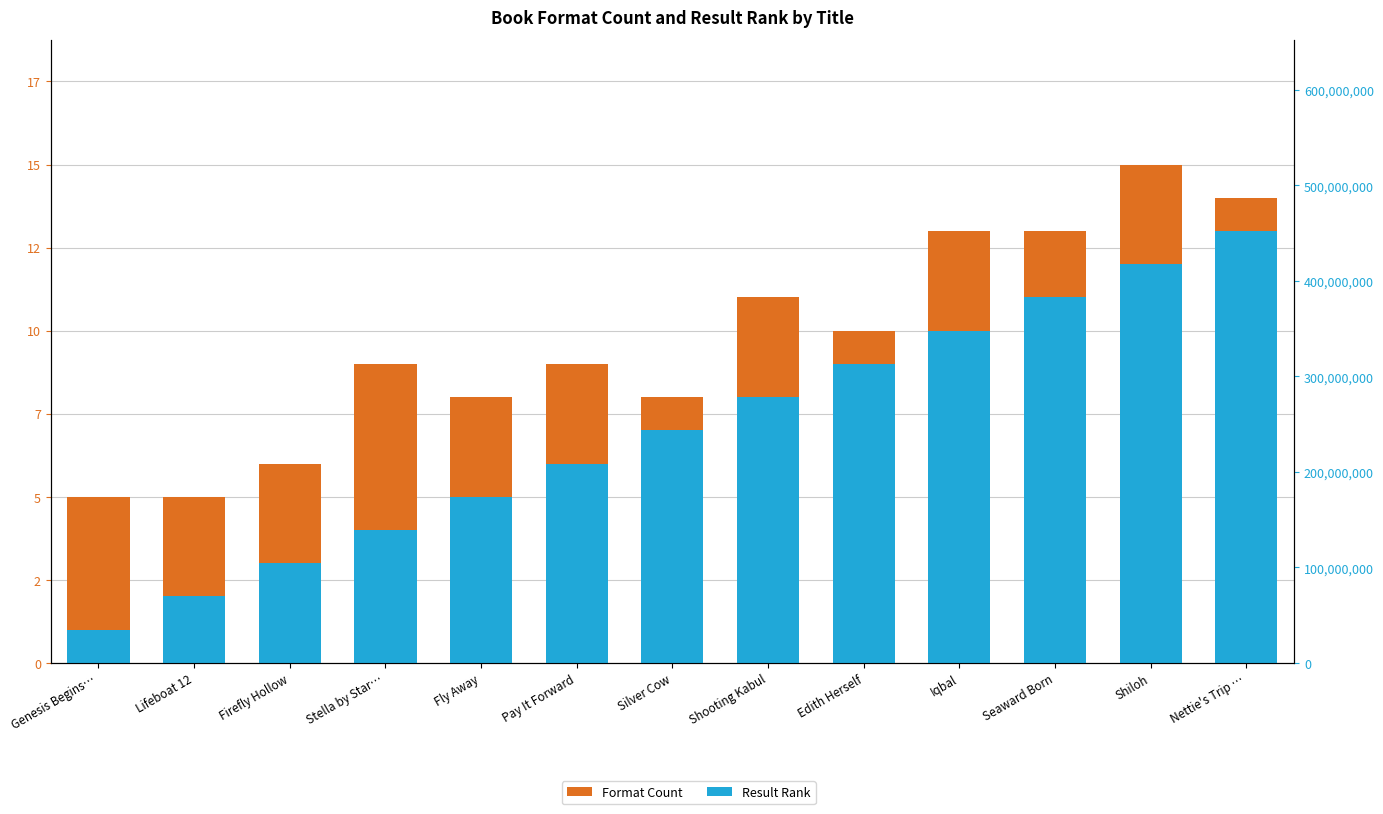

Which category has the lowest value across all series?

Genesis Begins…